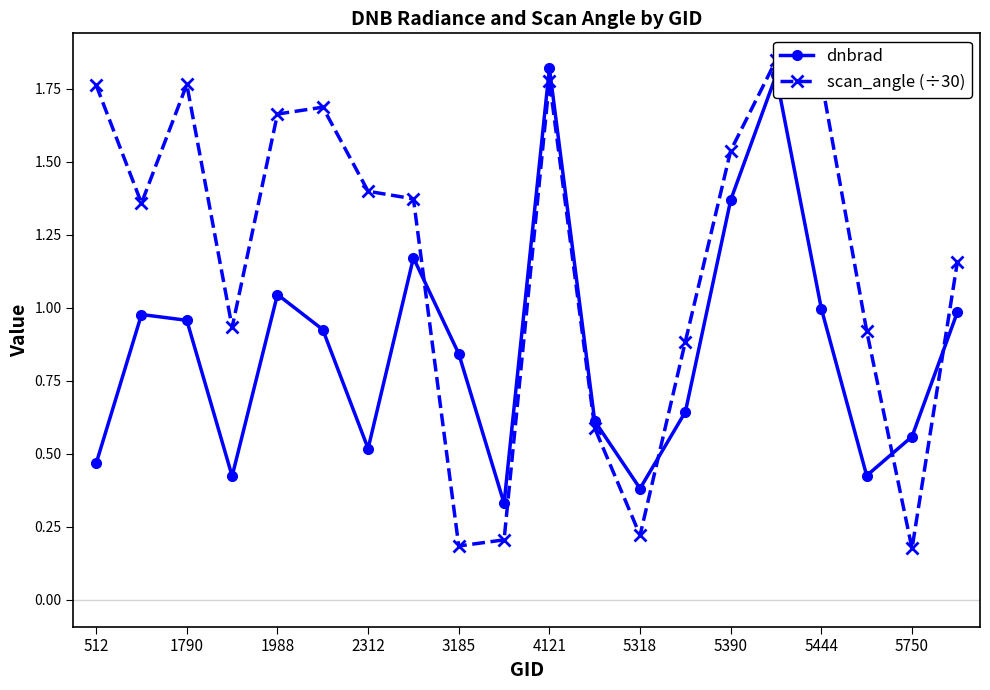

How many intersections are there between dnbrad and scan_angle (÷30)?

4